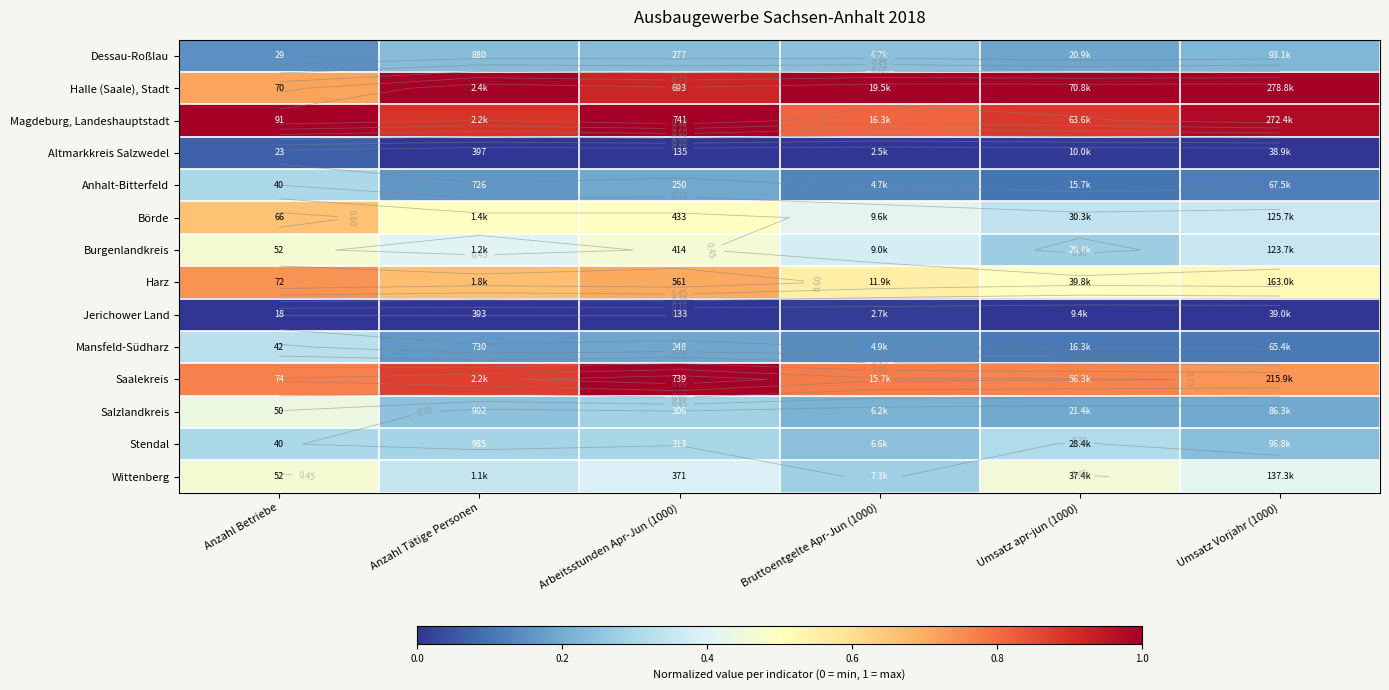

At how many categories does at least one series exceed 0?

6